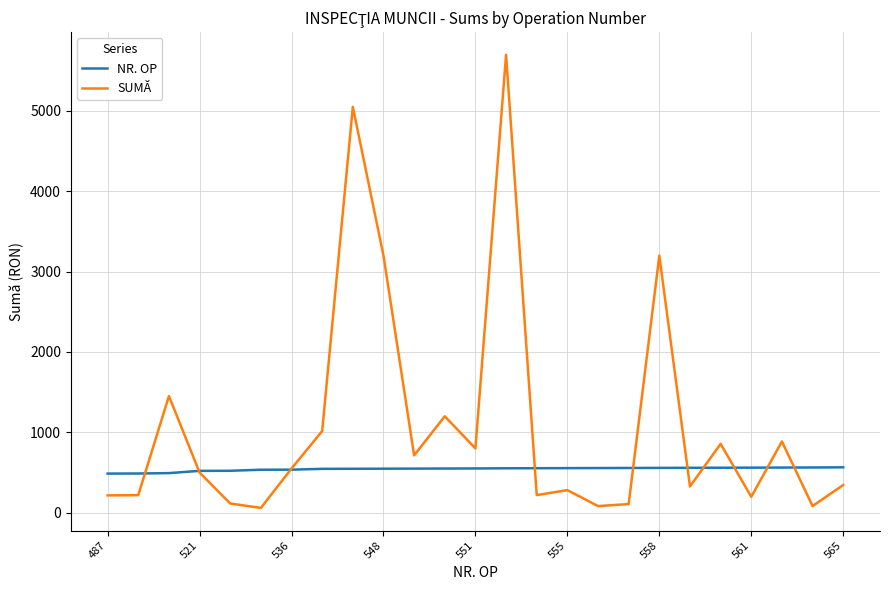

Which series has the largest total across all categories?

SUMĂ